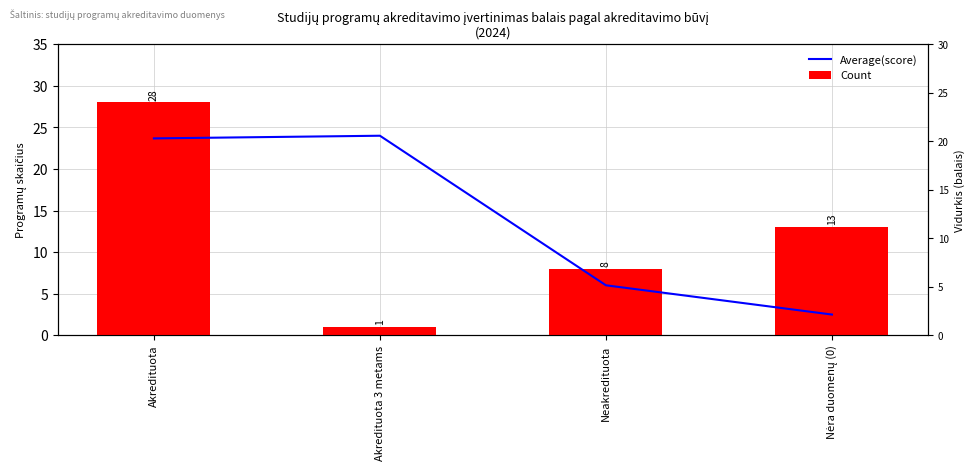

What is the label of the 4th bar from the right?

Akredituota